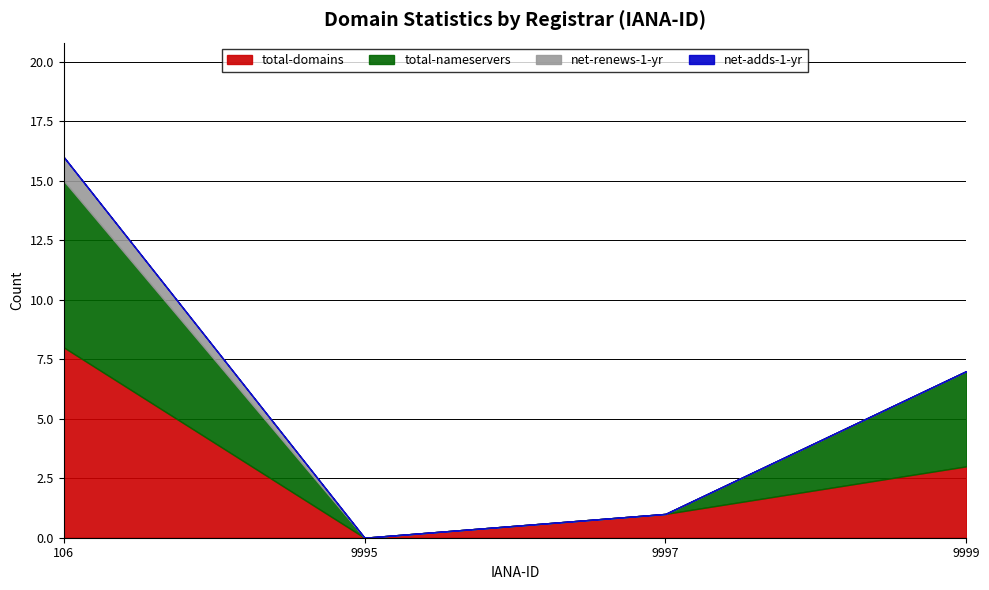

Does the chart have visible grid lines?

Yes